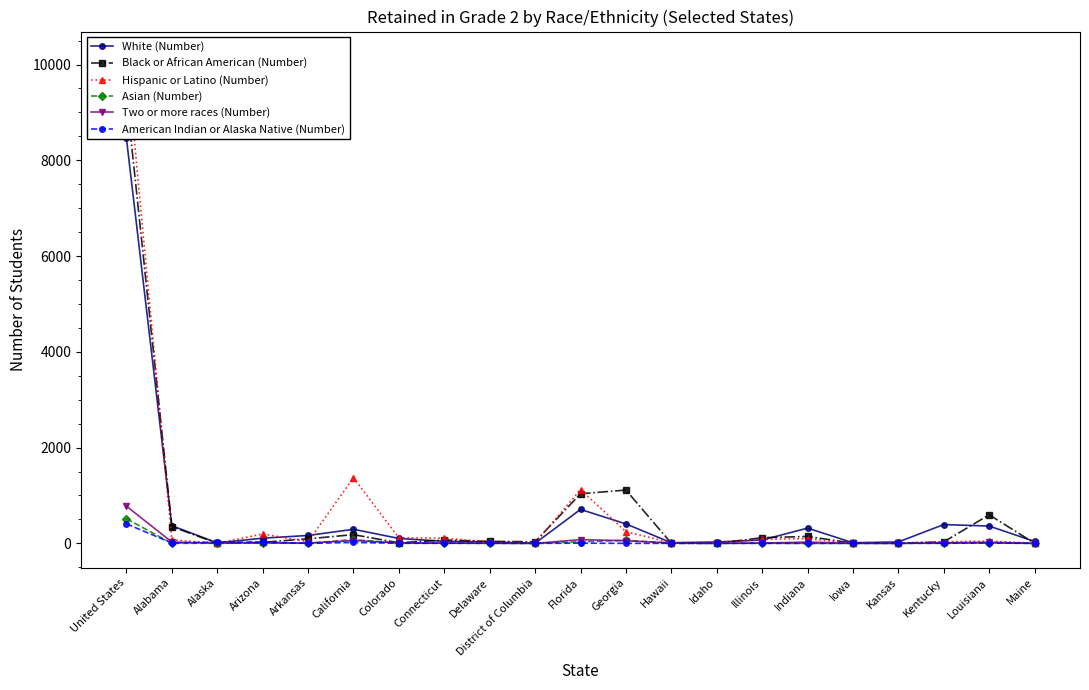

What is the sum of the Hispanic or Latino (Number) values at Indiana and Delaware?

128